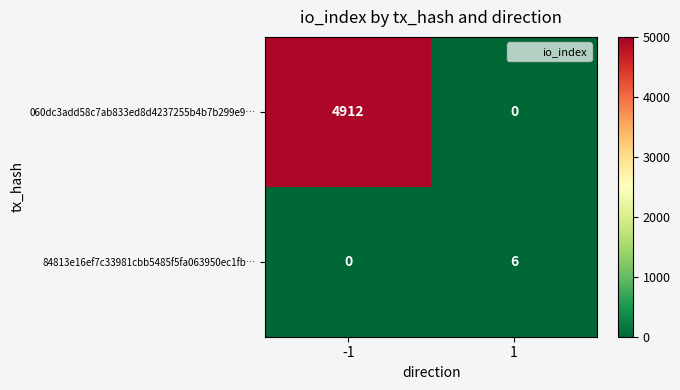

The 84813e16ef7c33981cbb5485f5fa063950ec1fb… series shows 0 at -1. True or false?

True